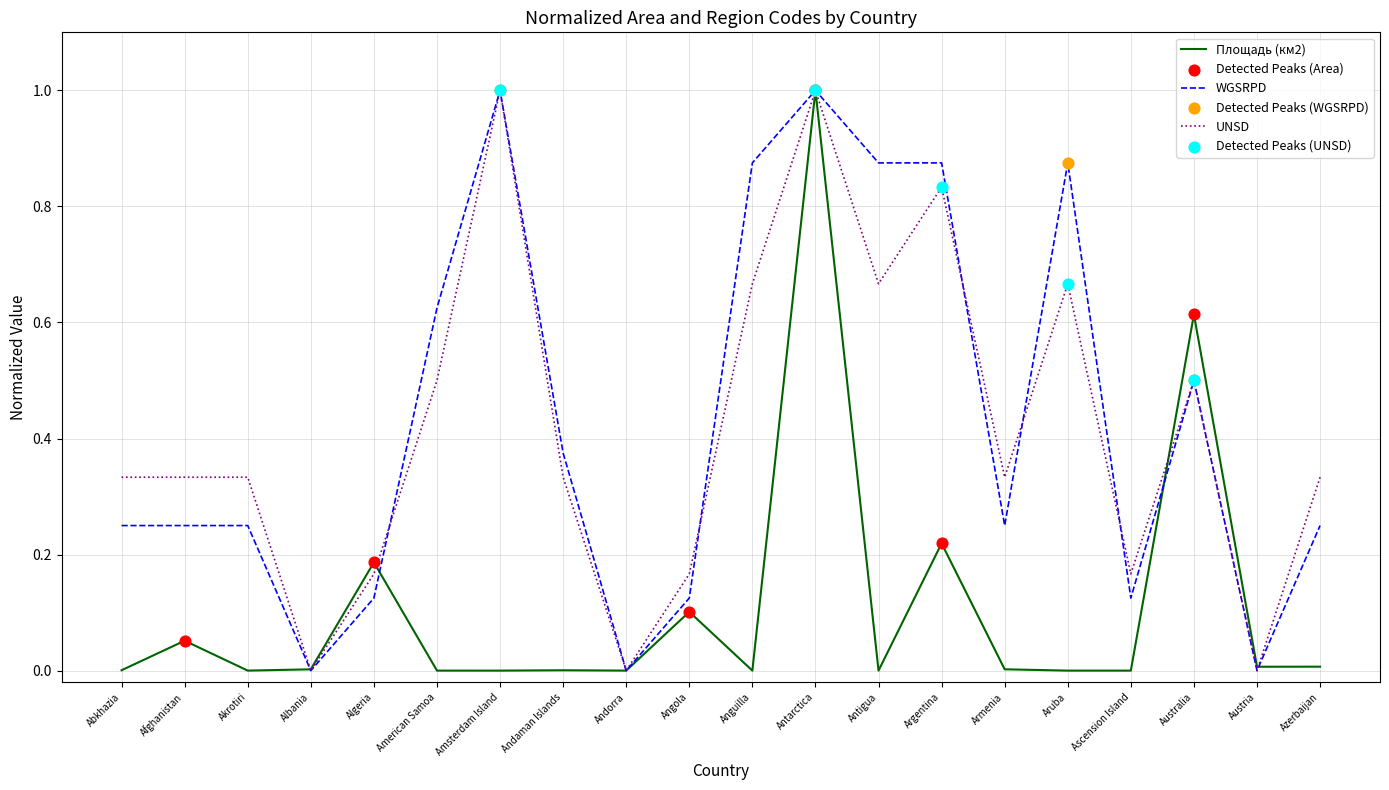

Which series has the largest total across all categories?

WGSRPD